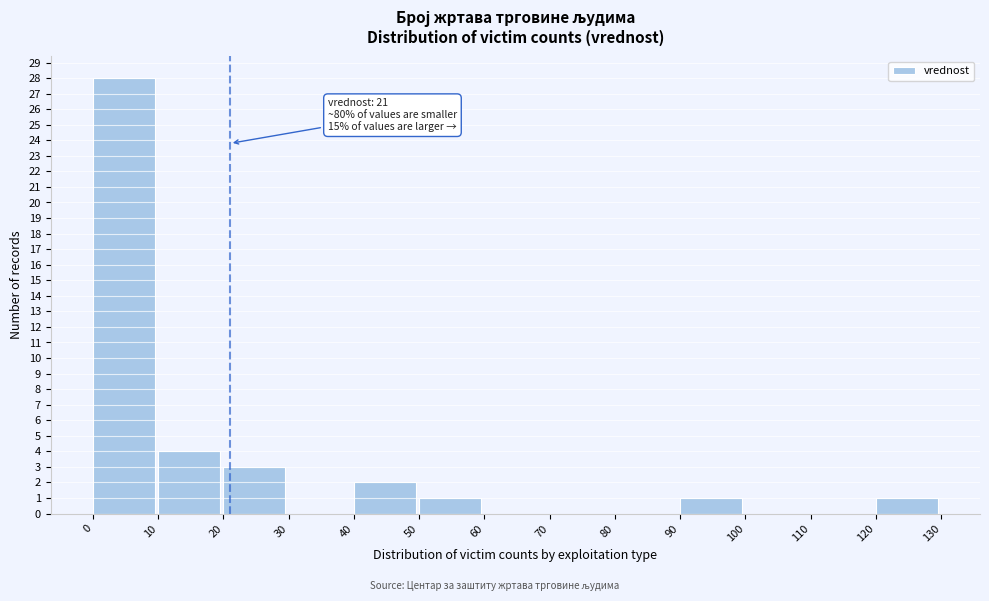

Which range on the x-axis has the tallest bar?

0 to 10